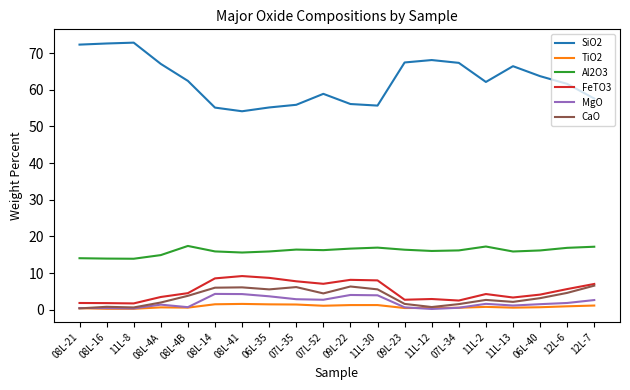

How many lines are shown in the chart?

6